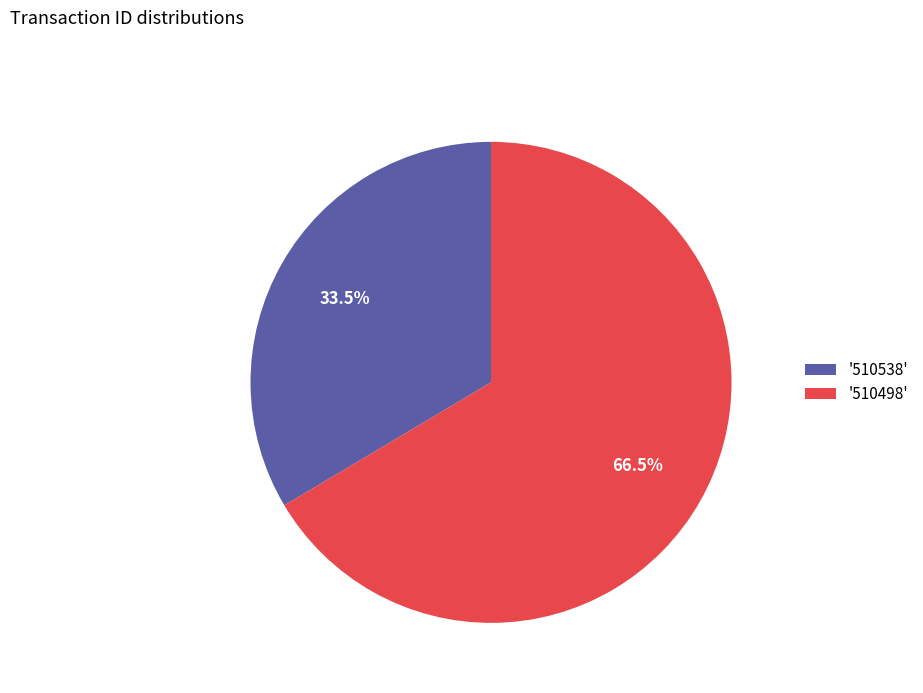

Rank the categories by value from lowest to highest.

'510538', '510498'